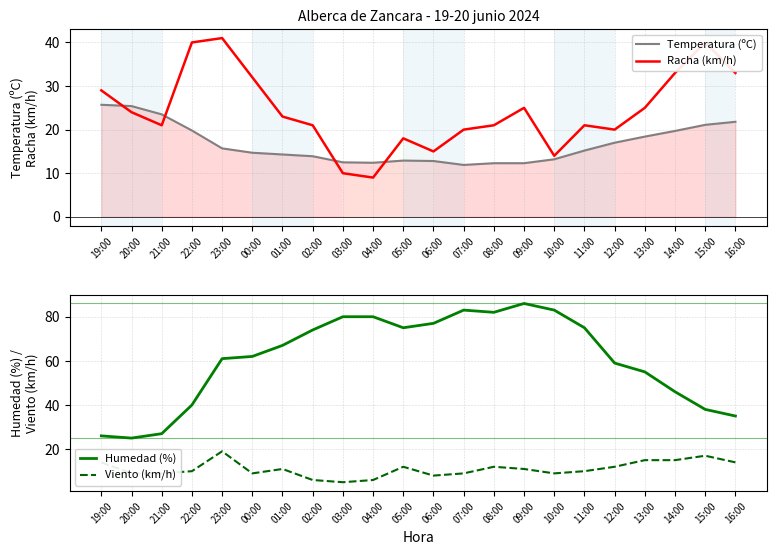

What are all the series names shown in the legend?

Temperatura (ºC), Racha (km/h), Humedad (%), Viento (km/h)